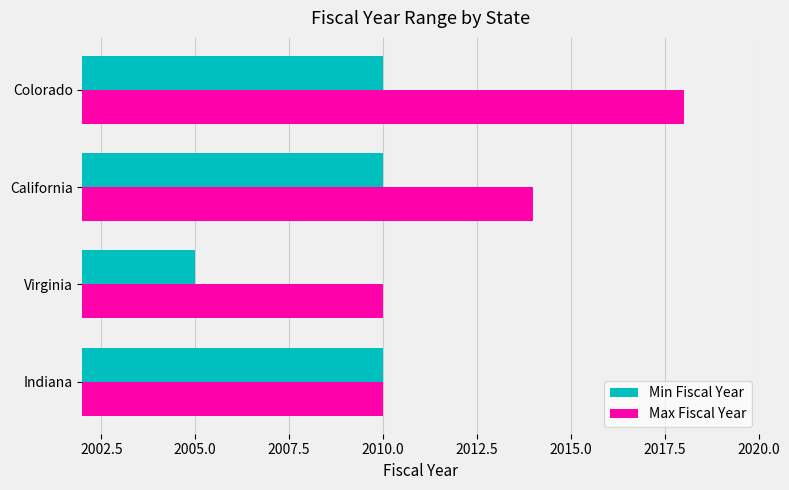

What is the difference between the Min Fiscal Year values at Indiana and Virginia?

5